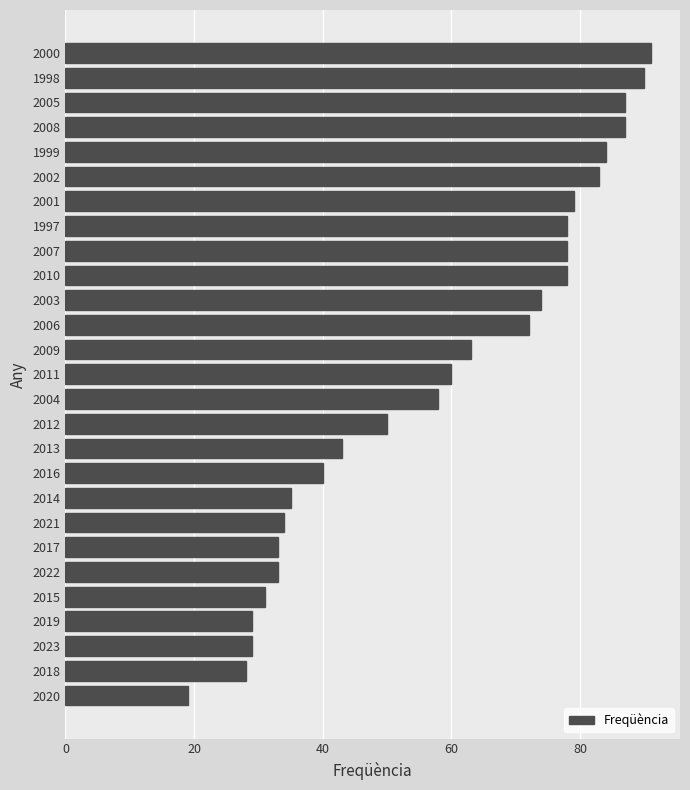

What is the minimum value shown in the chart?

19